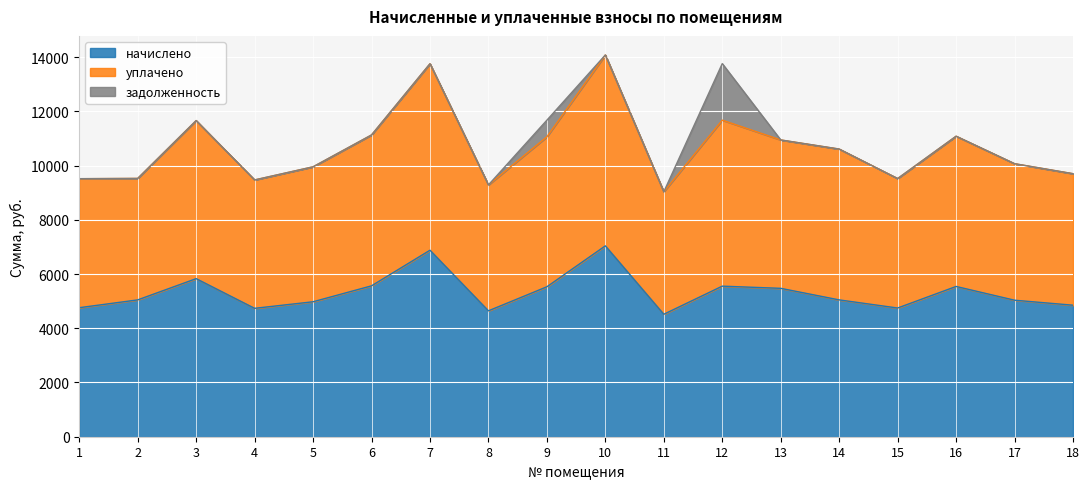

What is the total value across all series at 18?

9699.8